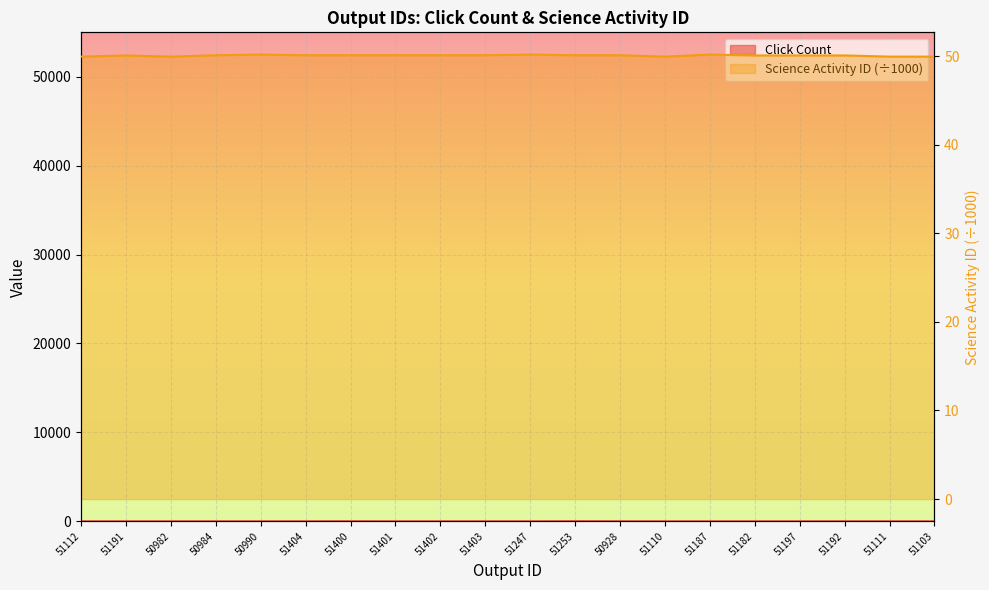

What is the difference between the highest and lowest values at 51110?

49.9